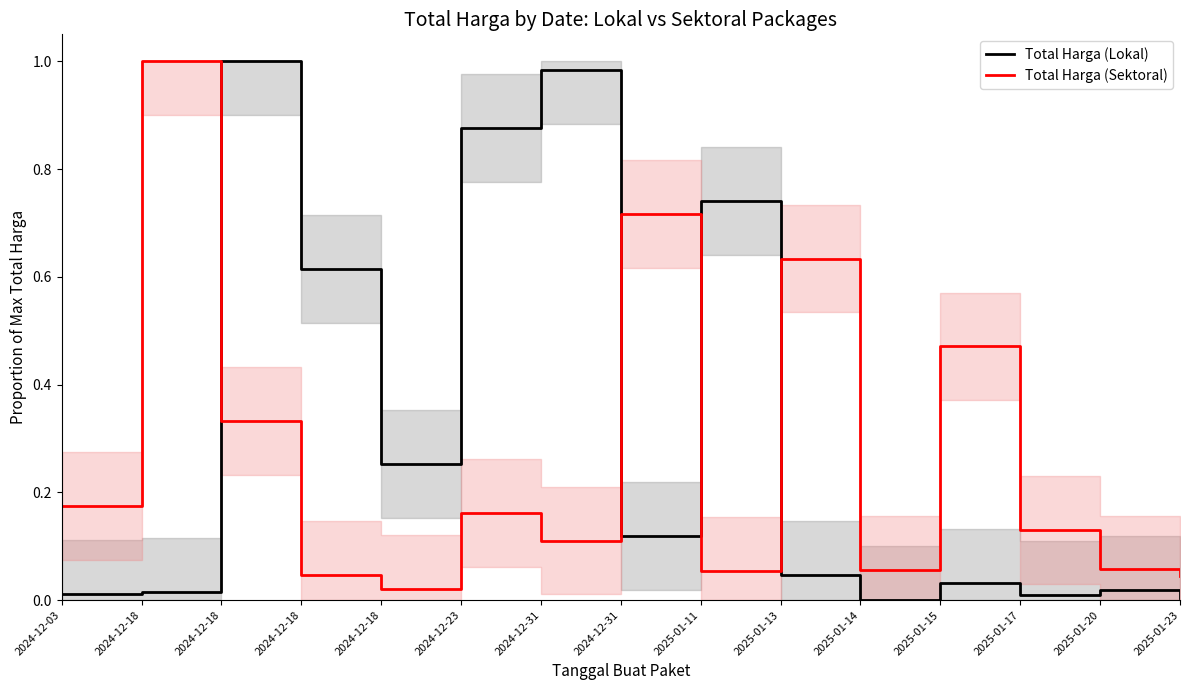

The Total Harga (Lokal) series shows 0.3 at 2024-12-18. True or false?

True